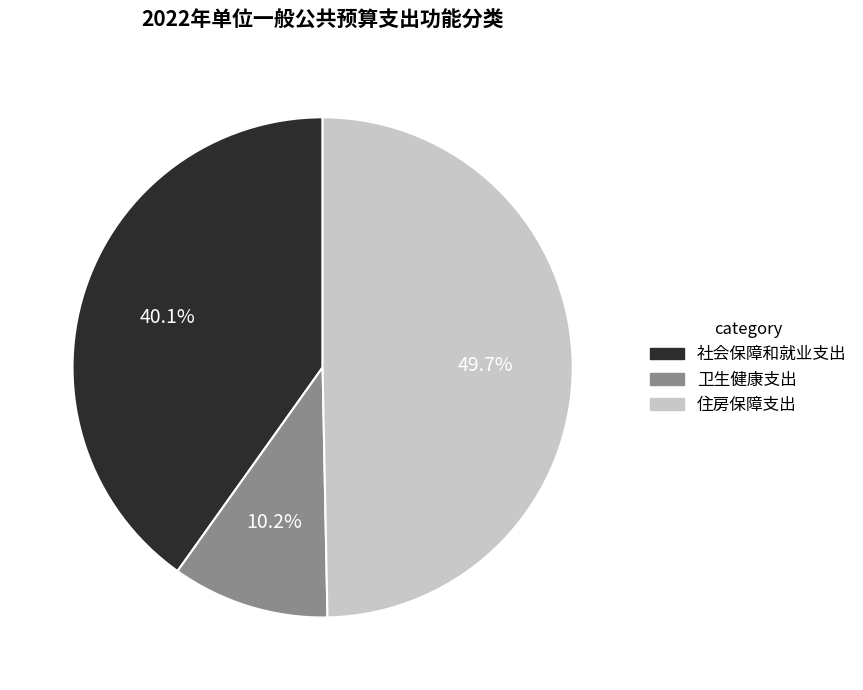

Is 社会保障和就业支出 the majority of the pie?

No